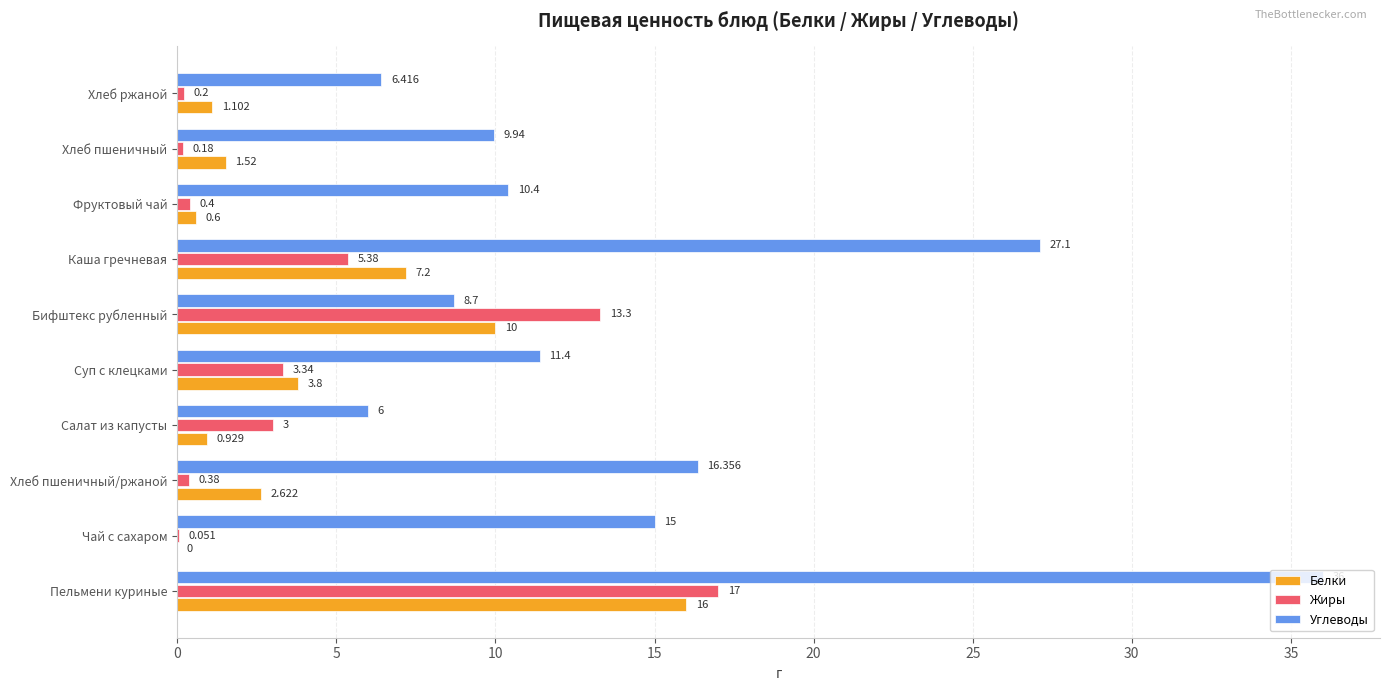

Is the value of Белки at Хлеб пшеничный/ржаной greater than the value of Жиры at Салат из капусты?

No